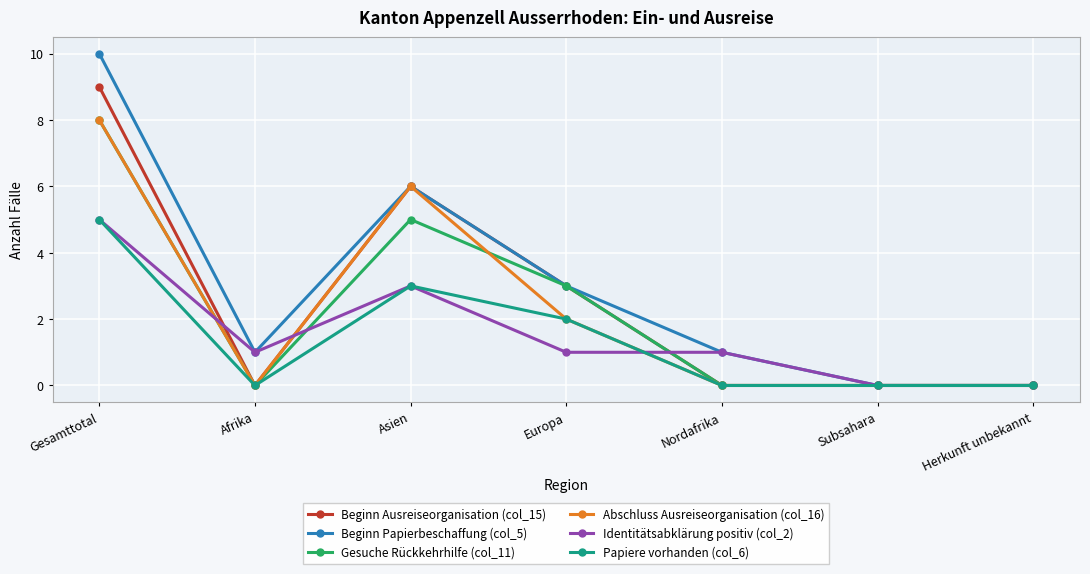

The value of Gesuche Rückkehrhilfe (col_11) at Asien is 8. True or false?

False